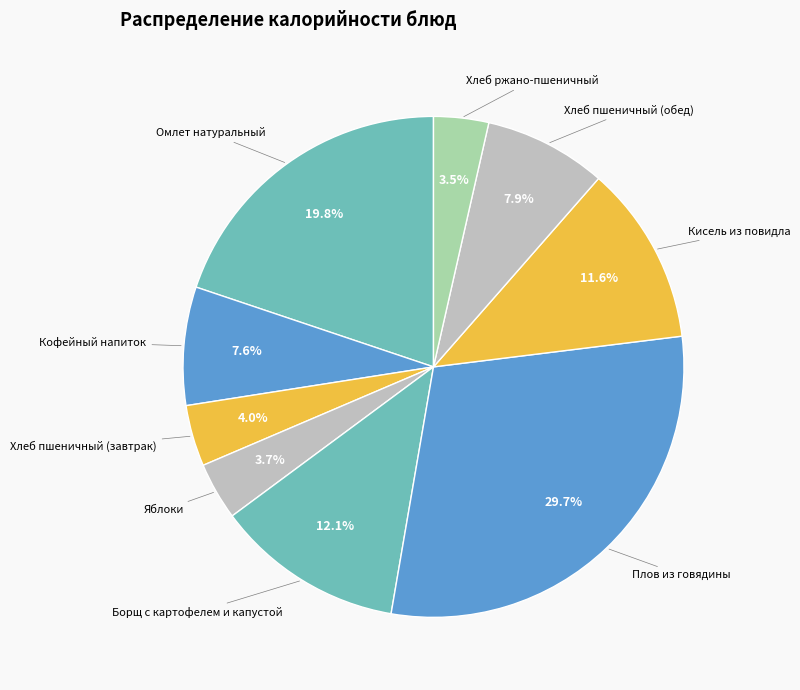

How many segments does this pie chart have?

9